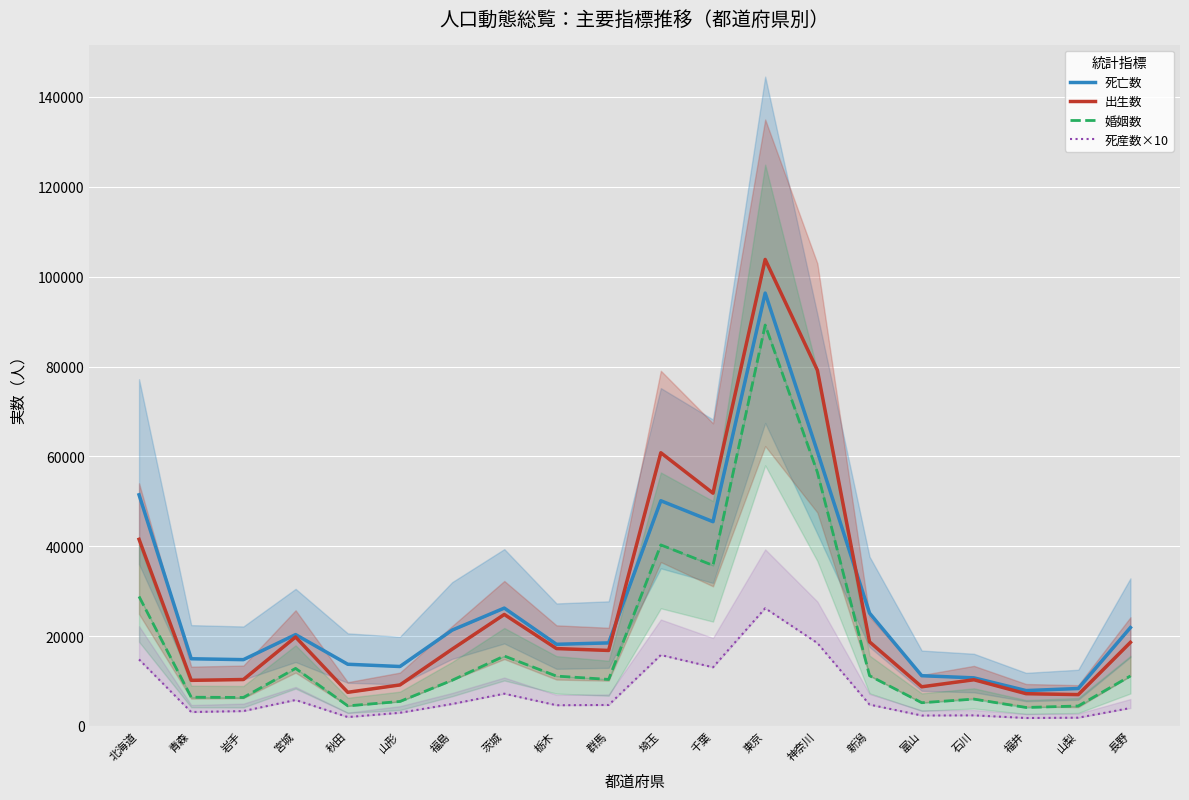

What is the total value across all series at 栃木?

51145